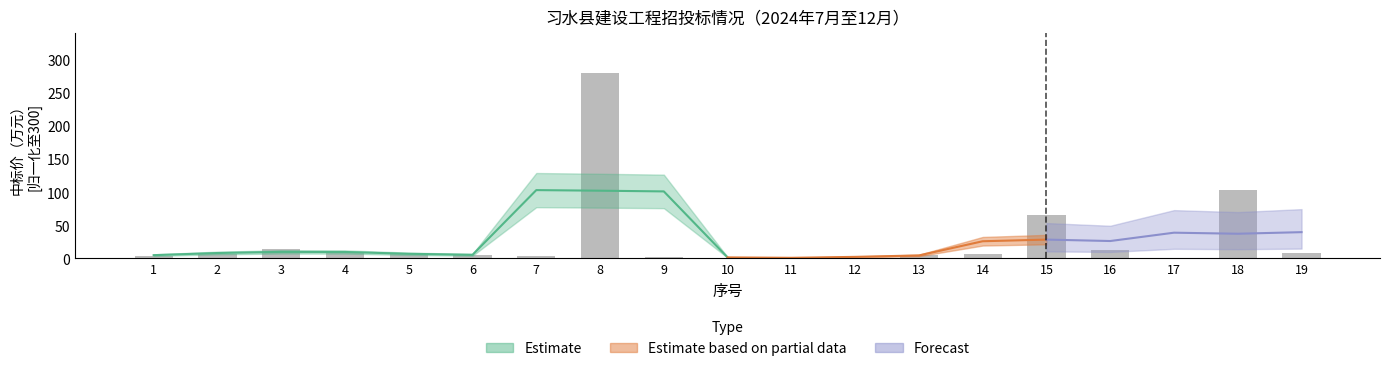

Where does the data first go above 6?

2